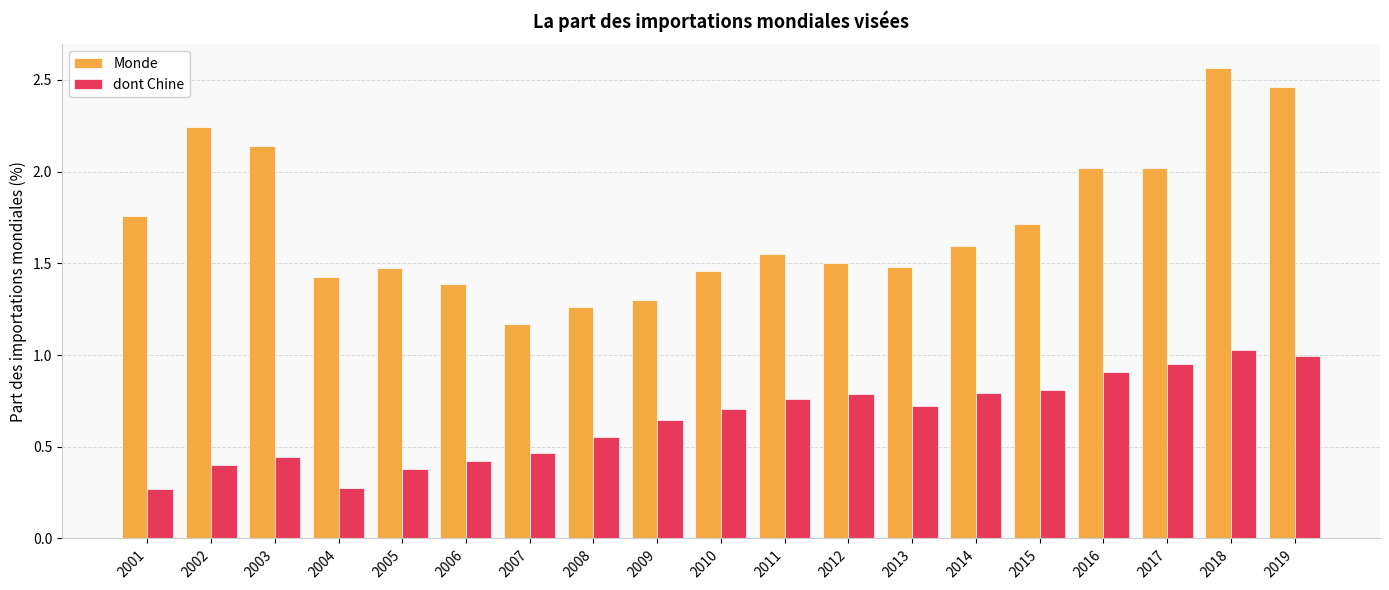

At which category is the sum across all series the highest?

2018